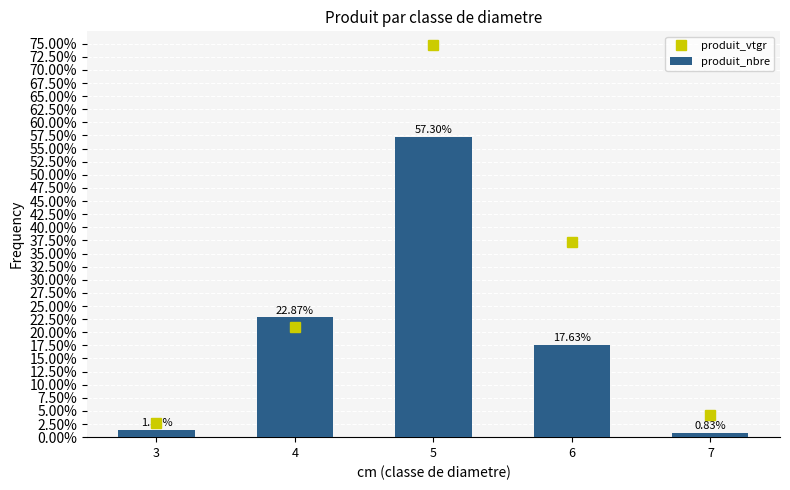

Rank the categories by value from highest to lowest.

5, 4, 6, 3, 7